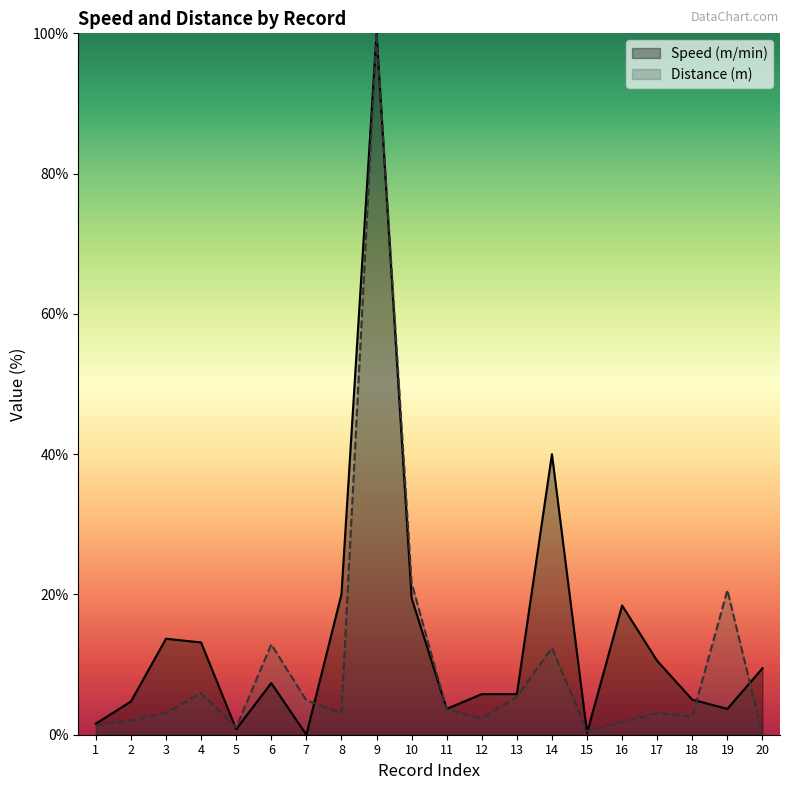

What is the difference between the second highest and second lowest values in the Distance (m) series?

21.1